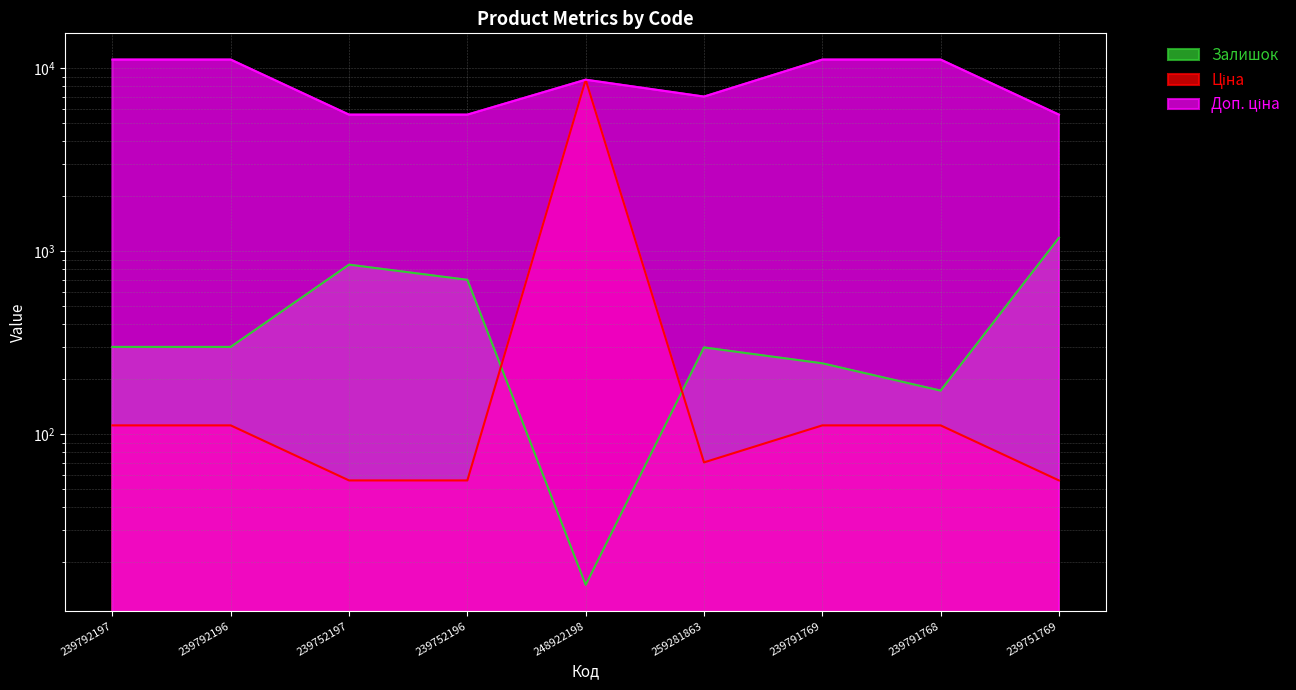

After their last crossing, which series has the higher values: Ціна or Залишок?

Залишок